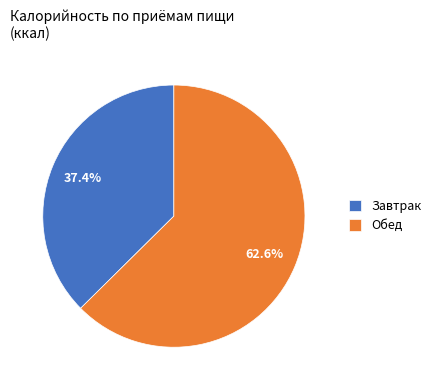

To the nearest percent, what is the average slice percentage?

50%